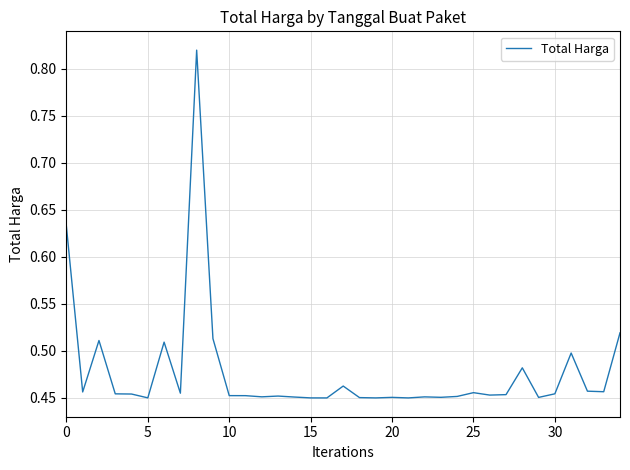

Does the chart have visible grid lines?

Yes